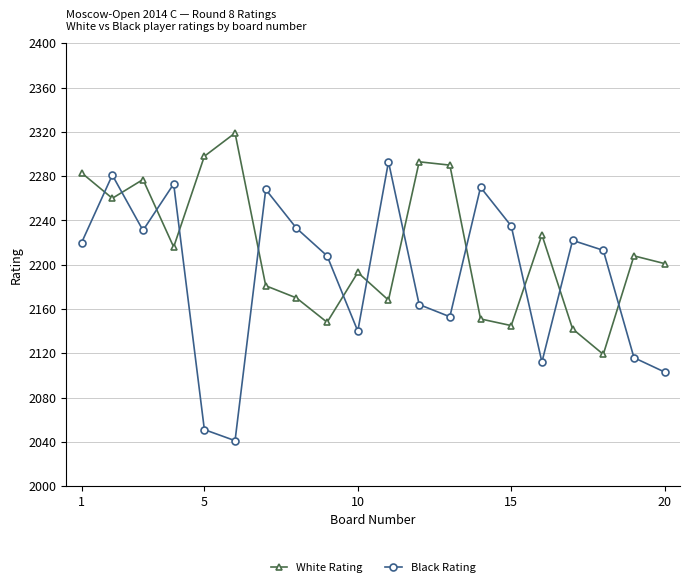

Which series has the widest spread of values?

Black Rating